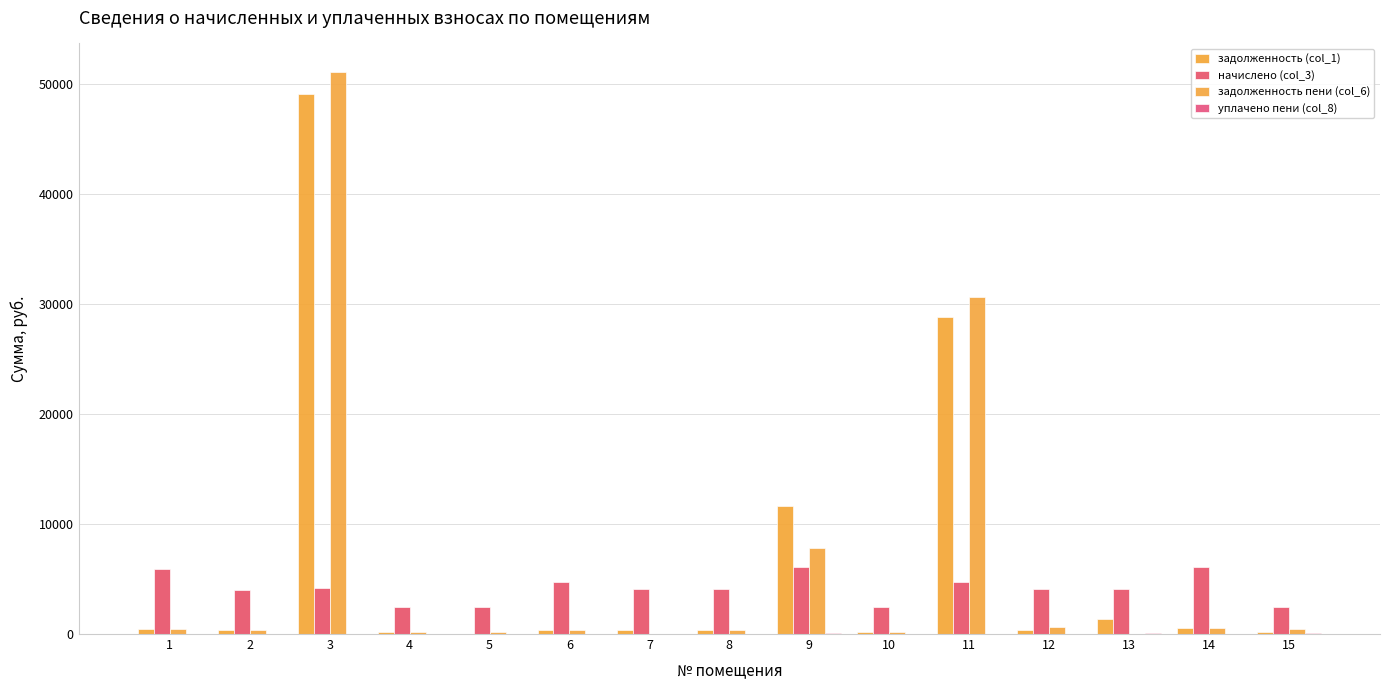

What is the sum of all задолженность (col_1) values?

94251.5